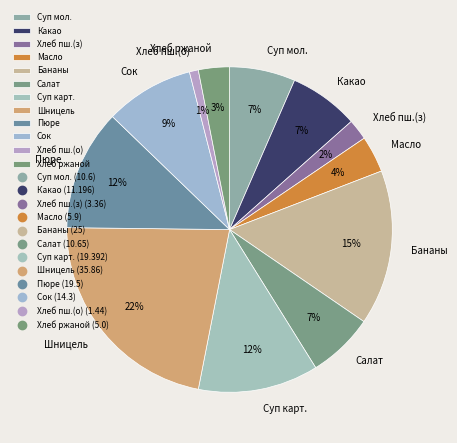

To the nearest percent, what percentage of the pie is Бананы?

15%